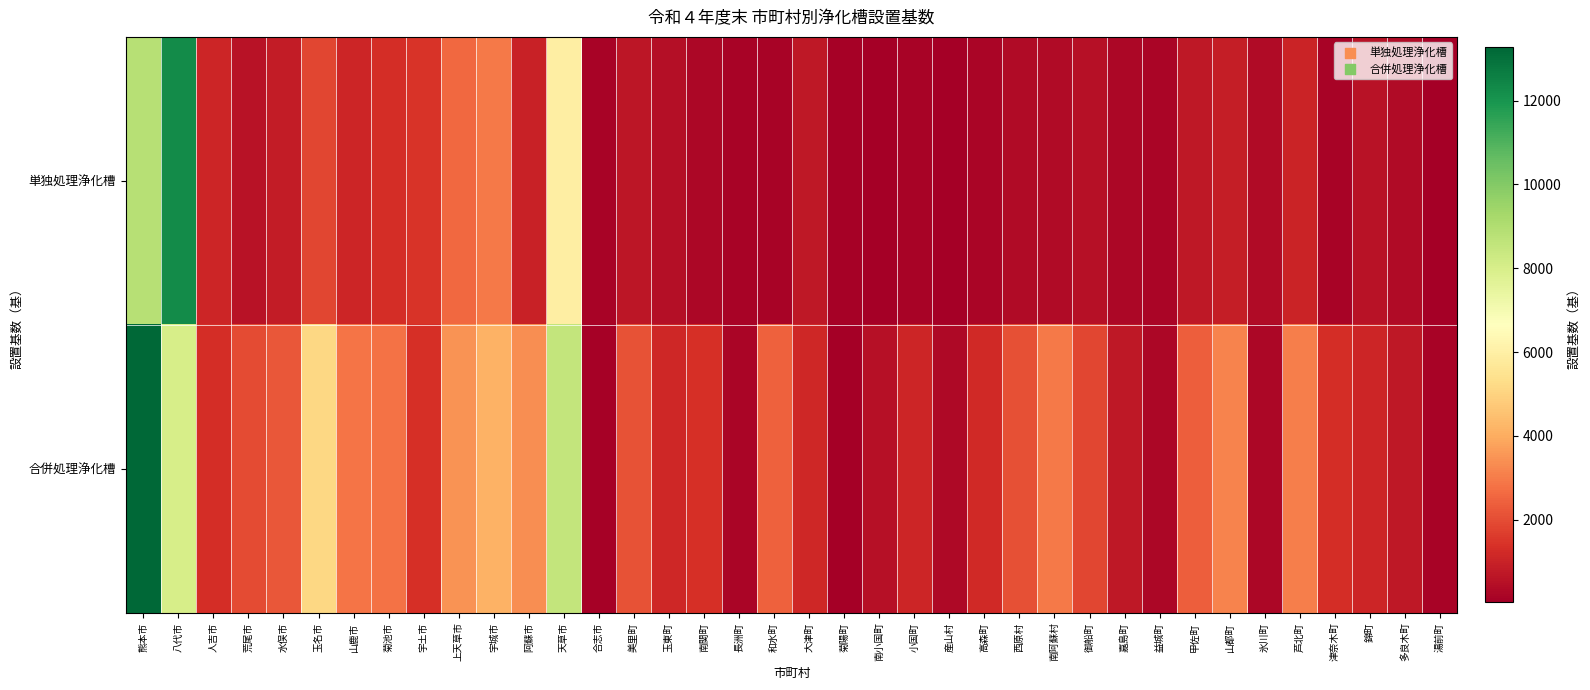

List the series in order of their peak value, highest first.

合併処理浄化槽, 単独処理浄化槽